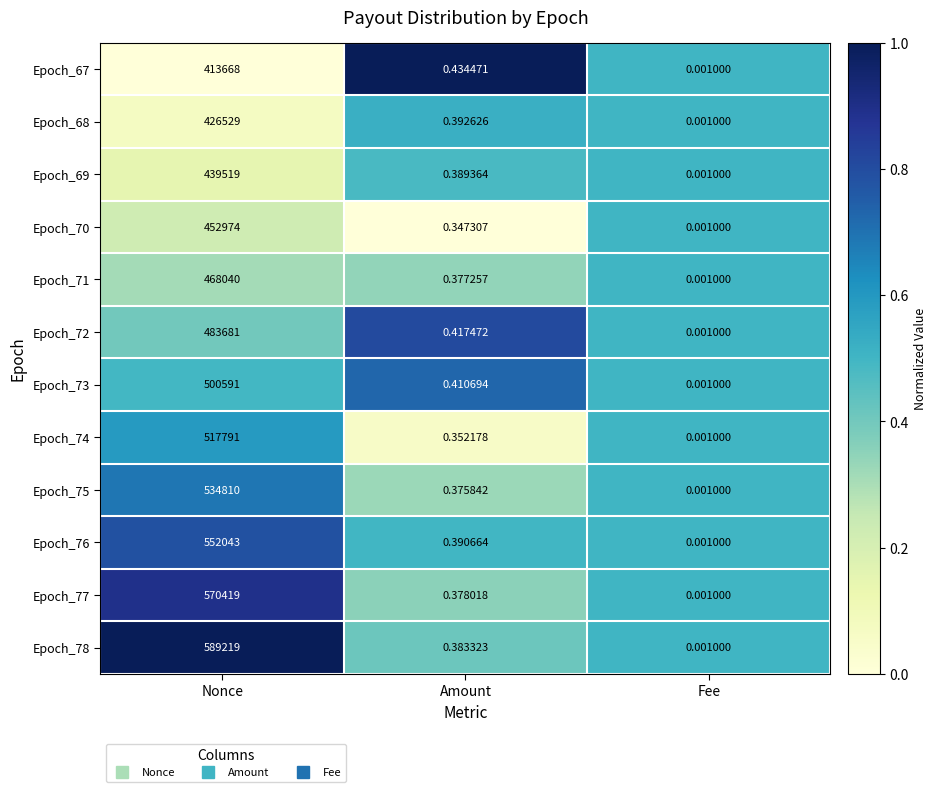

What is the total value across all series at Amount?

4.6